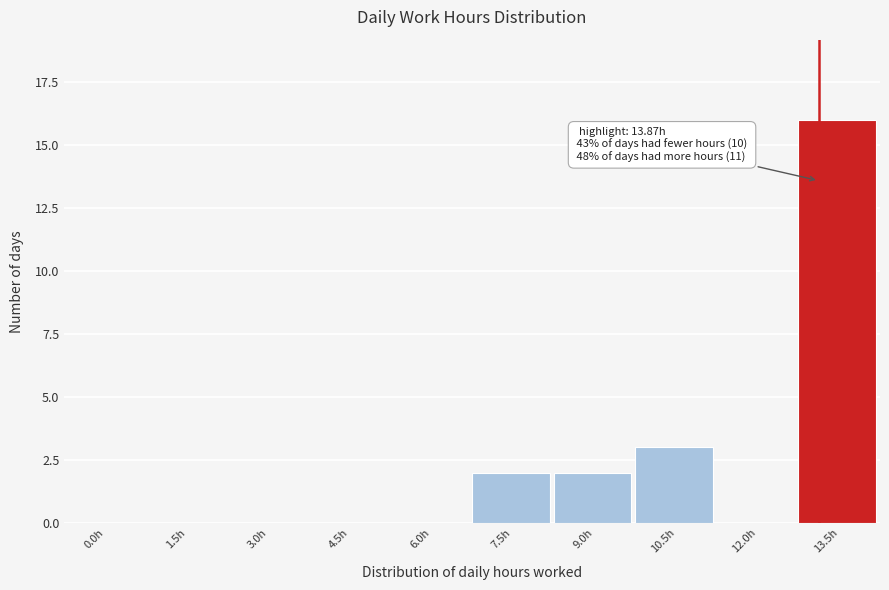

Reading right to left, transcribe all the data shown in this chart.

13.5h=16	12.0h=0	10.5h=3	9.0h=2	7.5h=2	6.0h=0	4.5h=0	3.0h=0	1.5h=0	0.0h=0